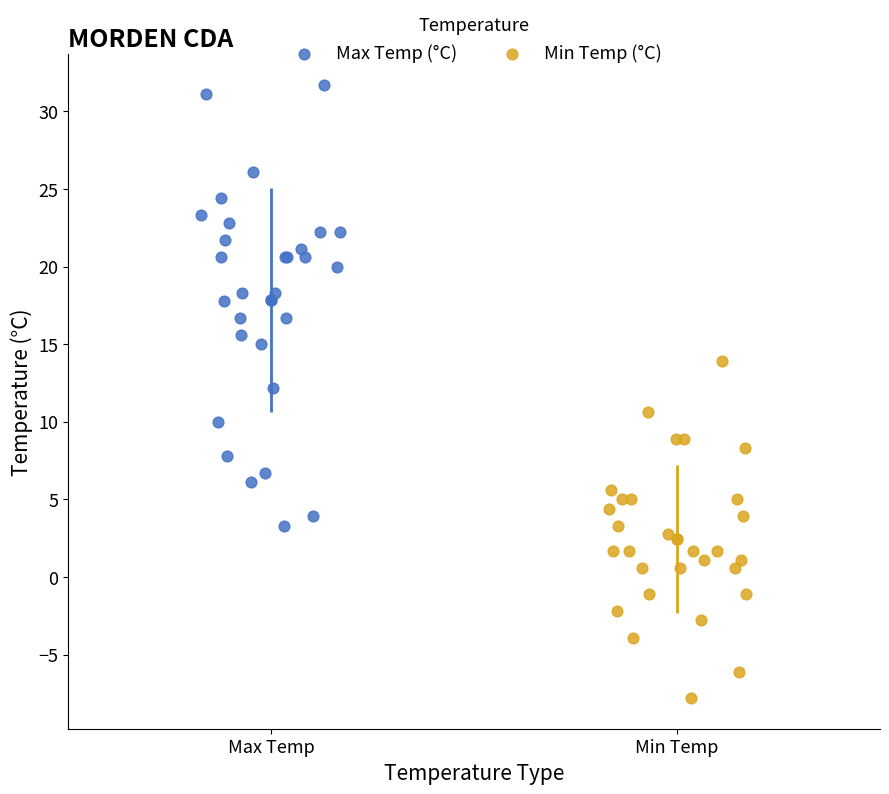

Which series has the largest Y range (max minus min)?

Max Temp (°C)